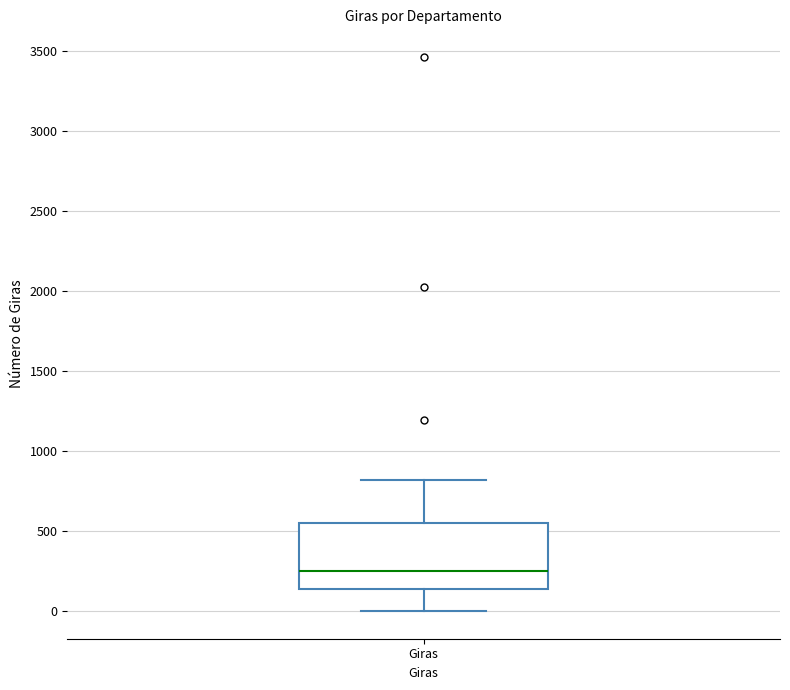

Transcribe this box plot: give where the median line is, the range the box spans, and where the two whiskers end, as read against the y-axis. The values are not printed on the chart, so give them approximately, as read against the axis.

median 250, box 150 to 550, whiskers 0 to 800